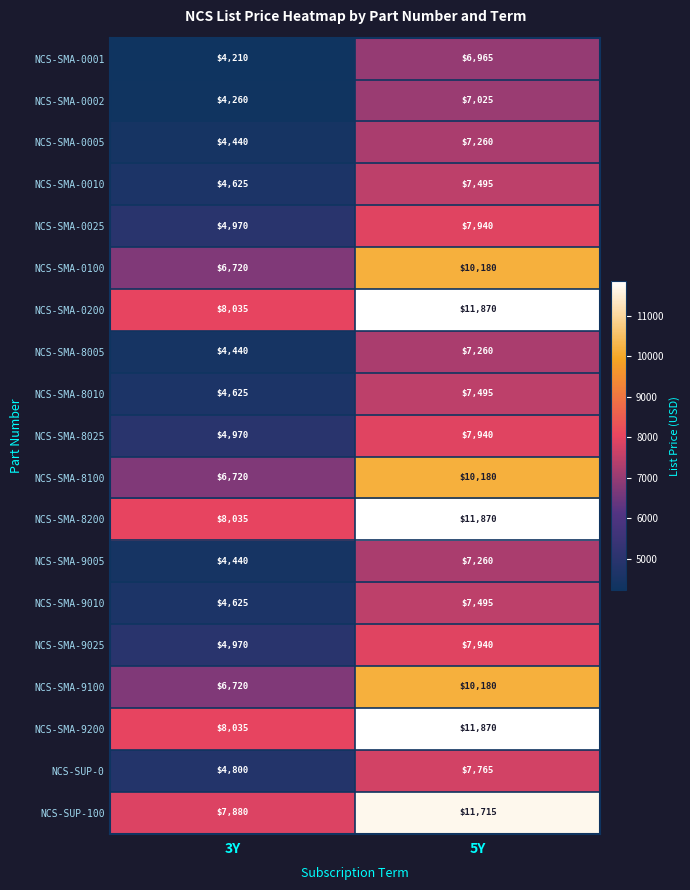

Which series changed the most between 3Y and 5Y?

NCS-SMA-0200